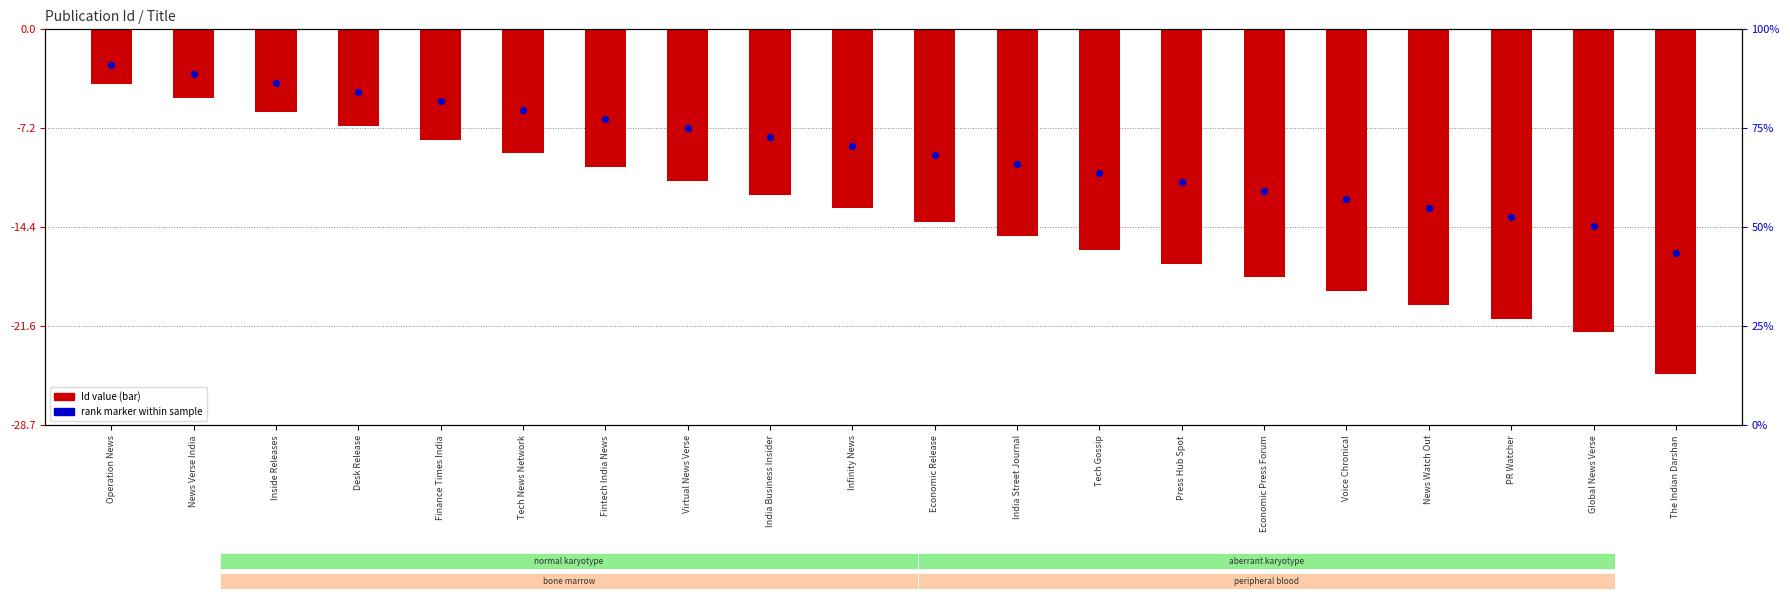

Which series contains the highest Y value?

Rank marker